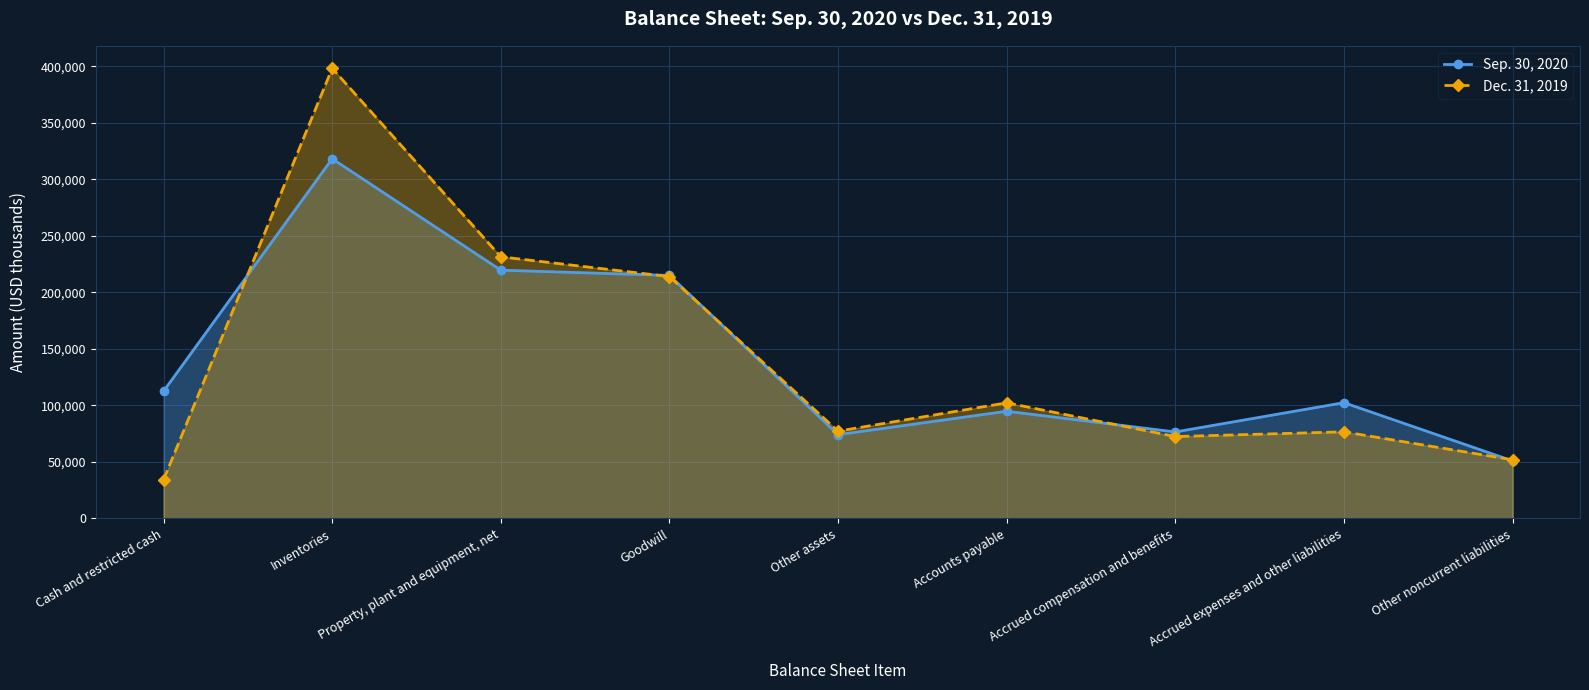

True or false: Dec. 31, 2019 has a value of 22000 at Cash and restricted cash.

False